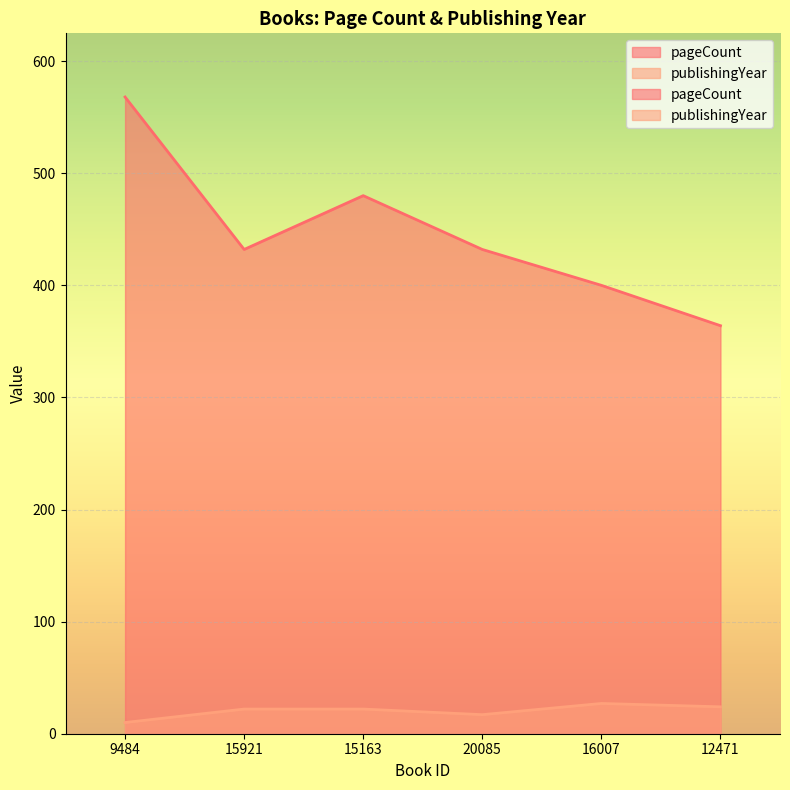

At which category does publishingYear reach its first local valley?

20085